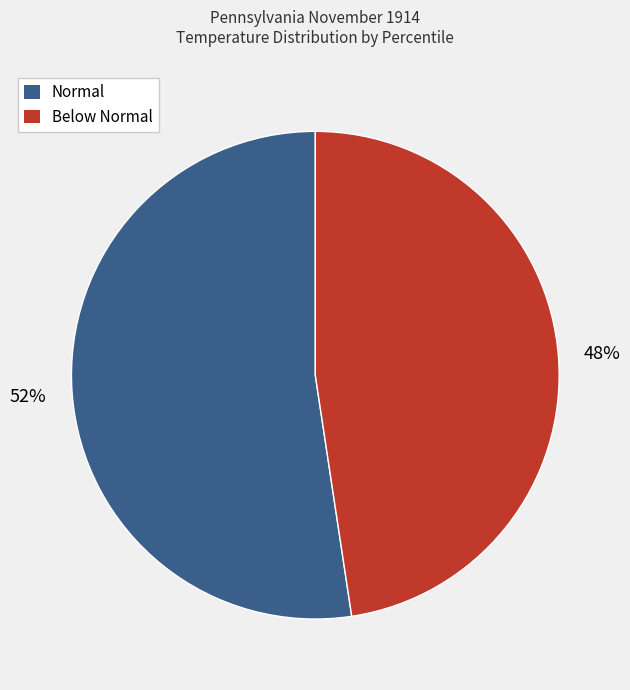

To the nearest percent, what is the average slice percentage?

50%